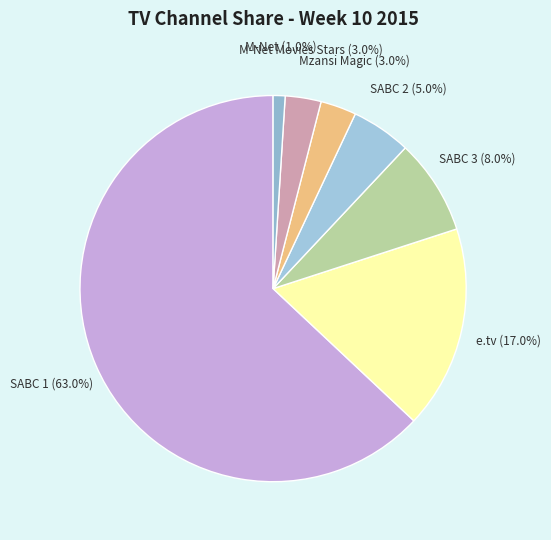

Do Mzansi Magic and SABC 1 together represent more than half of the pie?

Yes